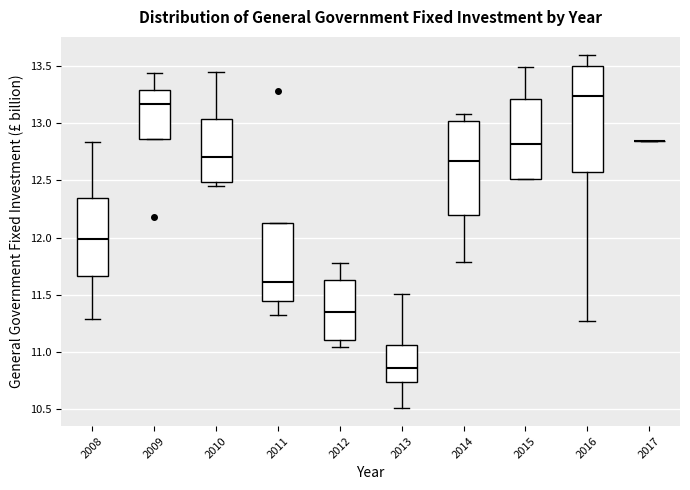

Reading left to right, transcribe this box plot: for each box, give where its median line is, the range the box spans, and where its two whiskers end, as read against the y-axis. The values are not printed on the chart, so give them approximately, as read against the axis.

2008: median 12.00, box 11.65 to 12.35, whiskers 11.30 to 12.85
2009: median 13.15, box 12.85 to 13.30, whiskers 12.85 to 13.45
2010: median 12.70, box 12.50 to 13.05, whiskers 12.45 to 13.45
2011: median 11.60, box 11.45 to 12.15, whiskers 11.30 to 12.15
2012: median 11.35, box 11.10 to 11.65, whiskers 11.05 to 11.80
2013: median 10.85, box 10.75 to 11.05, whiskers 10.50 to 11.50
2014: median 12.65, box 12.20 to 13.00, whiskers 11.80 to 13.10
2015: median 12.80, box 12.50 to 13.20, whiskers 12.50 to 13.50
2016: median 13.25, box 12.60 to 13.50, whiskers 11.25 to 13.60
2017: box collapsed to a line at 12.85, whiskers 12.85 to 12.85